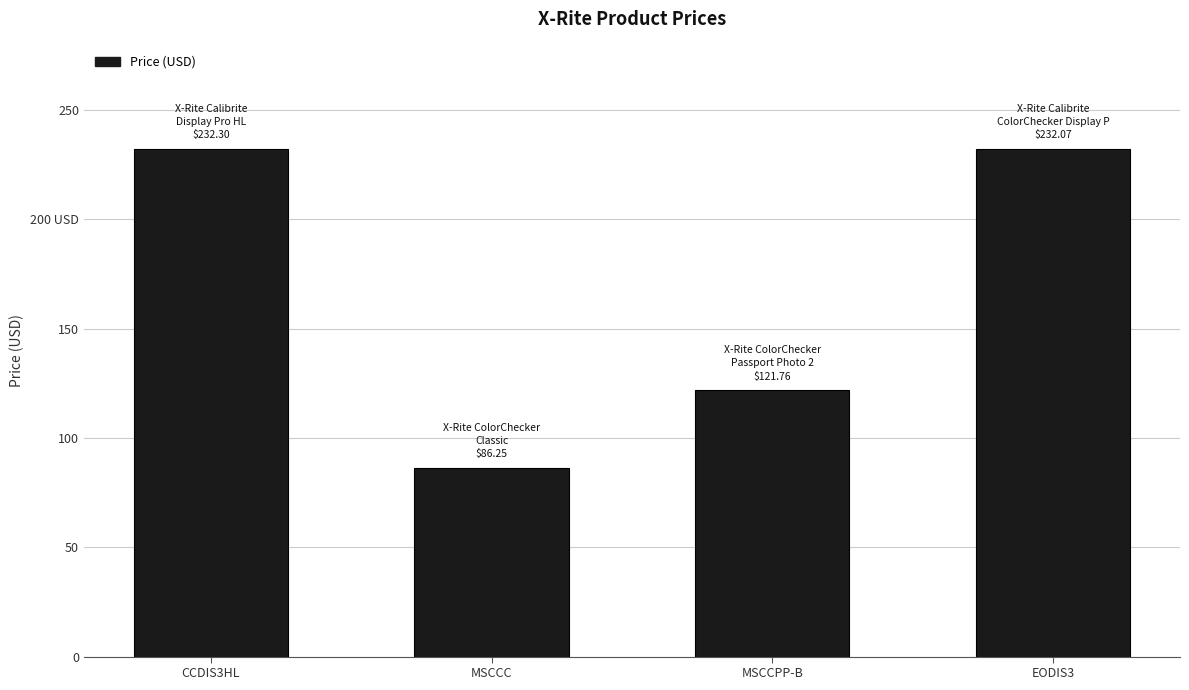

At which label does the data first exceed 232?

CCDIS3HL